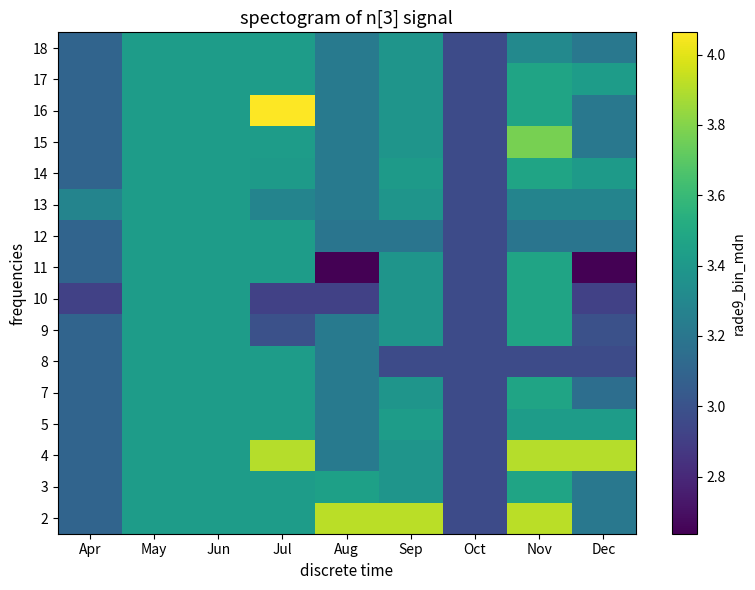

Reading left to right, transcribe all the data shown in this chart.

2: Apr=3.1	May=3.4	Jun=3.4	Jul=3.4	Aug=3.9	Sep=3.9	Oct=3.0	Nov=3.9	Dec=3.2
3: Apr=3.1	May=3.4	Jun=3.4	Jul=3.4	Aug=3.4	Sep=3.4	Oct=3.0	Nov=3.5	Dec=3.2
4: Apr=3.1	May=3.4	Jun=3.4	Jul=3.9	Aug=3.2	Sep=3.4	Oct=3.0	Nov=3.9	Dec=3.9
5: Apr=3.1	May=3.4	Jun=3.4	Jul=3.4	Aug=3.2	Sep=3.4	Oct=3.0	Nov=3.4	Dec=3.4
7: Apr=3.1	May=3.4	Jun=3.4	Jul=3.4	Aug=3.2	Sep=3.4	Oct=3.0	Nov=3.5	Dec=3.2
8: Apr=3.1	May=3.4	Jun=3.4	Jul=3.4	Aug=3.2	Sep=3.0	Oct=3.0	Nov=3.0	Dec=3.0
9: Apr=3.1	May=3.4	Jun=3.4	Jul=3.0	Aug=3.2	Sep=3.4	Oct=3.0	Nov=3.5	Dec=3.0
10: Apr=2.9	May=3.4	Jun=3.4	Jul=2.9	Aug=2.9	Sep=3.4	Oct=3.0	Nov=3.5	Dec=2.9
11: Apr=3.1	May=3.4	Jun=3.4	Jul=3.4	Aug=2.6	Sep=3.4	Oct=3.0	Nov=3.5	Dec=2.6
12: Apr=3.1	May=3.4	Jun=3.4	Jul=3.4	Aug=3.2	Sep=3.2	Oct=3.0	Nov=3.2	Dec=3.2
13: Apr=3.3	May=3.4	Jun=3.4	Jul=3.3	Aug=3.2	Sep=3.4	Oct=3.0	Nov=3.3	Dec=3.3
14: Apr=3.1	May=3.4	Jun=3.4	Jul=3.4	Aug=3.2	Sep=3.4	Oct=3.0	Nov=3.5	Dec=3.4
15: Apr=3.1	May=3.4	Jun=3.4	Jul=3.4	Aug=3.2	Sep=3.4	Oct=3.0	Nov=3.8	Dec=3.2
16: Apr=3.1	May=3.4	Jun=3.4	Jul=4.1	Aug=3.2	Sep=3.4	Oct=3.0	Nov=3.5	Dec=3.2
17: Apr=3.1	May=3.4	Jun=3.4	Jul=3.4	Aug=3.2	Sep=3.4	Oct=3.0	Nov=3.5	Dec=3.4
18: Apr=3.1	May=3.4	Jun=3.4	Jul=3.4	Aug=3.2	Sep=3.4	Oct=3.0	Nov=3.3	Dec=3.2